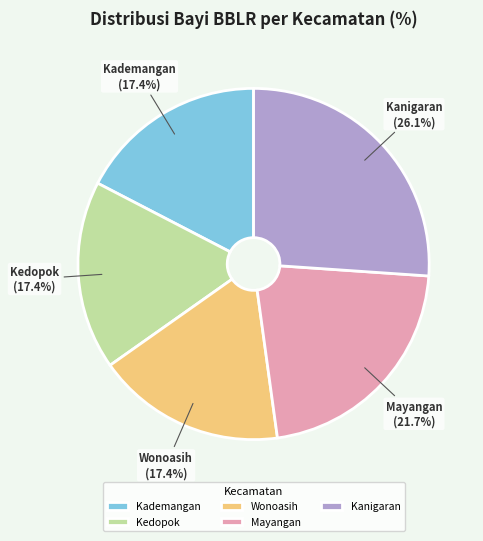

The Kedopok slice represents 17% of the pie. True or false?

True